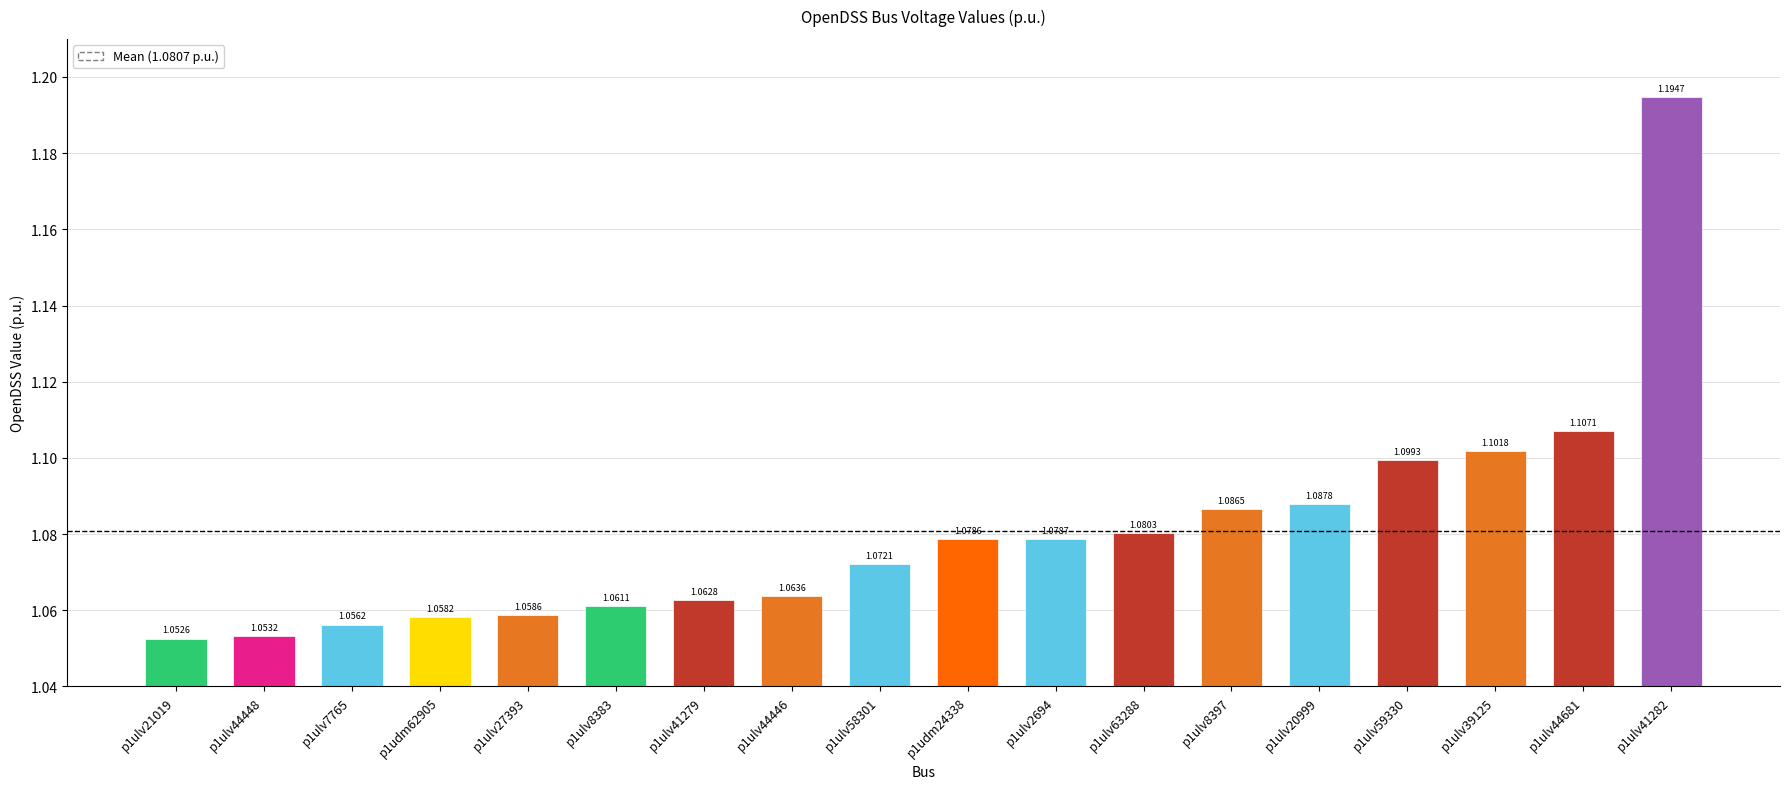

Which category has the lowest value across all series?

p1ulv21019